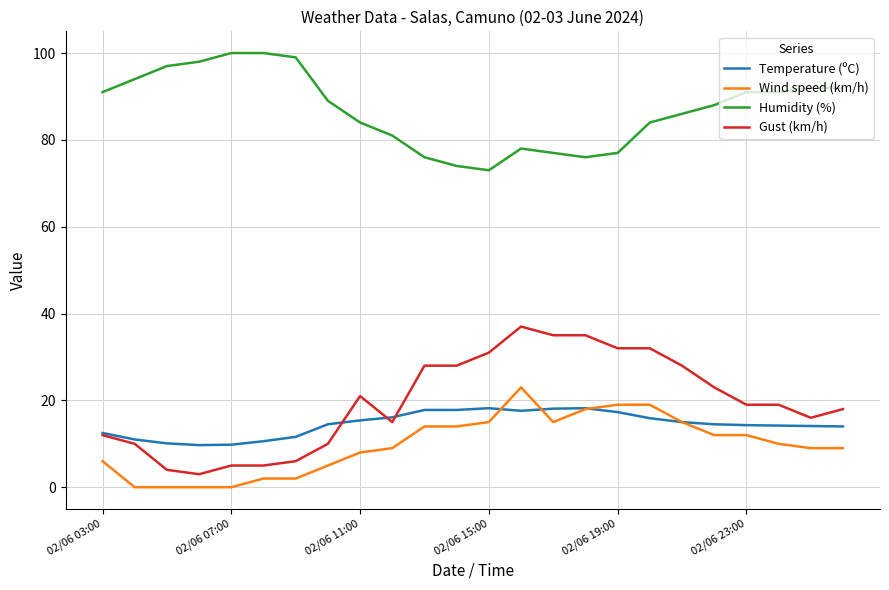

True or false: Wind speed (km/h) and Gust (km/h) cross at least once.

False